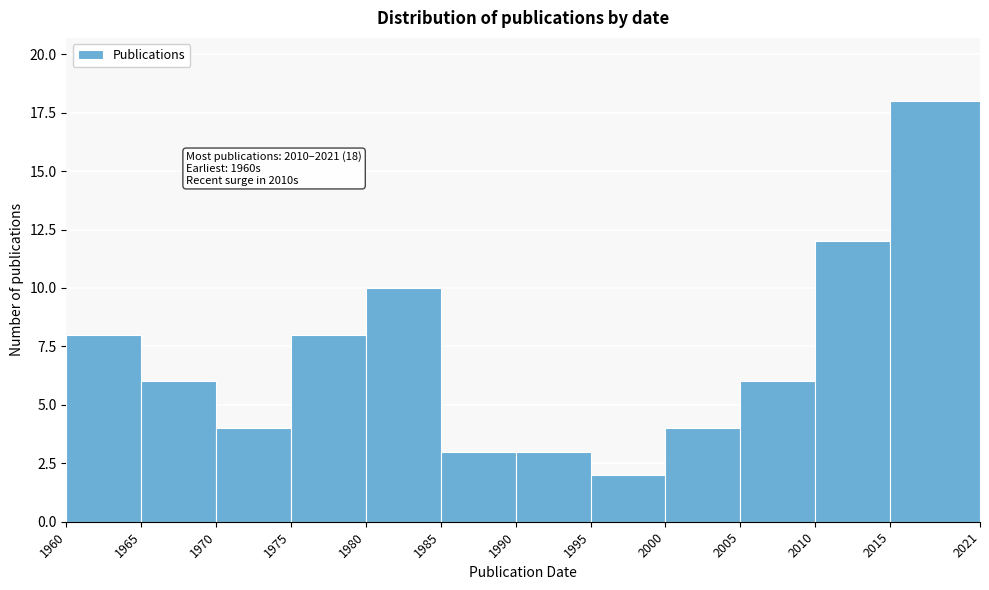

Over which range of the x-axis is the bar tallest?

2015 to 2021